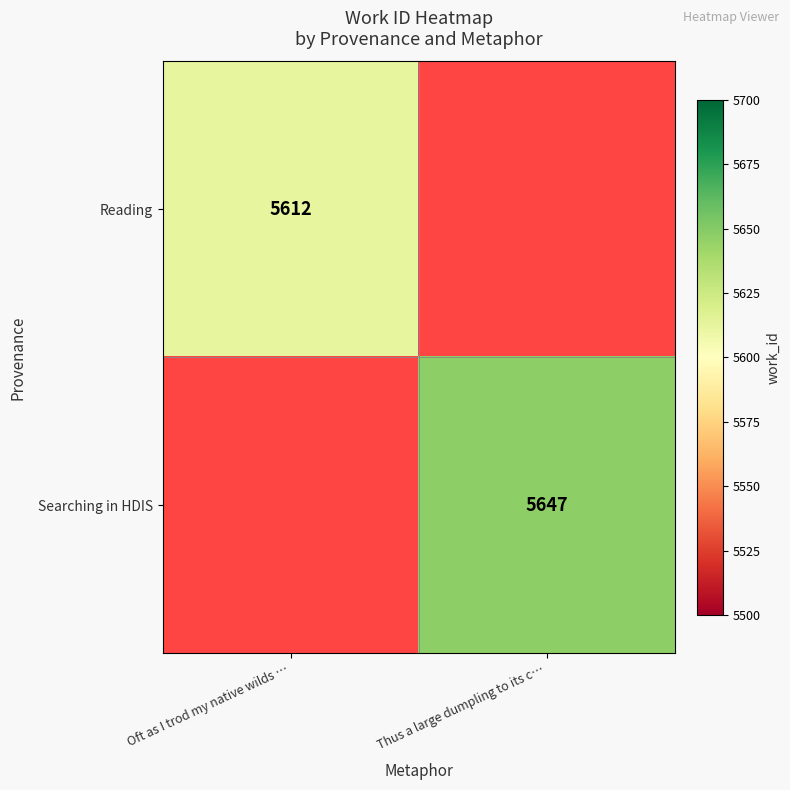

At how many categories does at least one series exceed 5628?

1